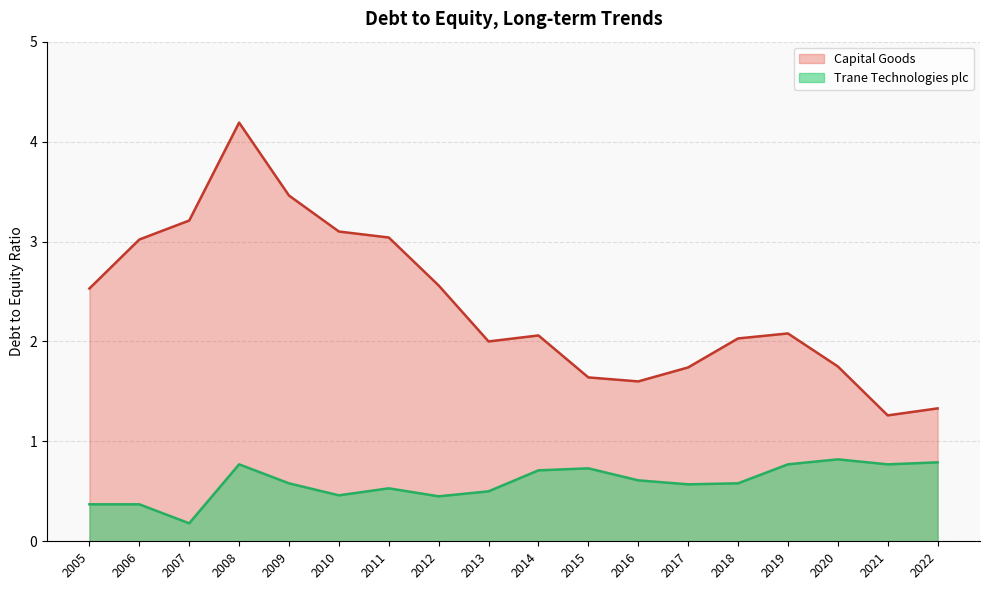

Rank the categories by Capital Goods value from highest to lowest.

2008, 2009, 2007, 2010, 2011, 2006, 2012, 2005, 2019, 2014, 2018, 2013, 2020, 2017, 2015, 2016, 2022, 2021